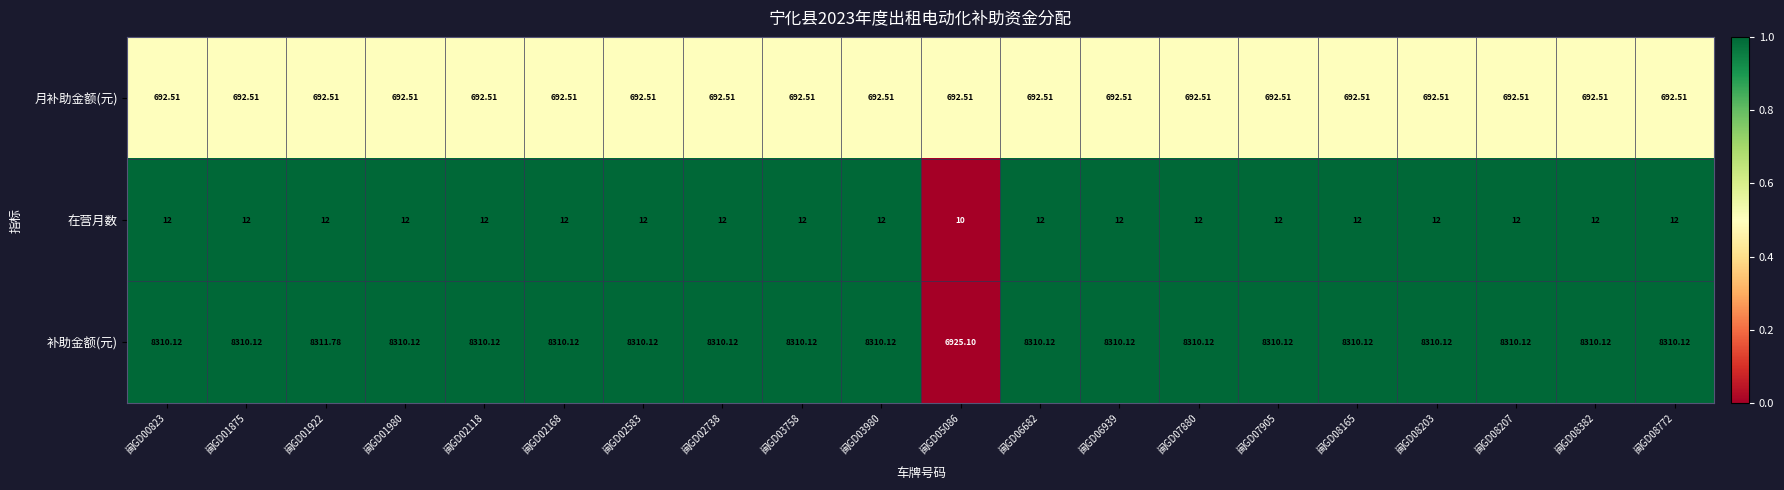

Rank the series by their maximum value, from lowest to highest.

在营月数, 月补助金额(元), 补助金额(元)